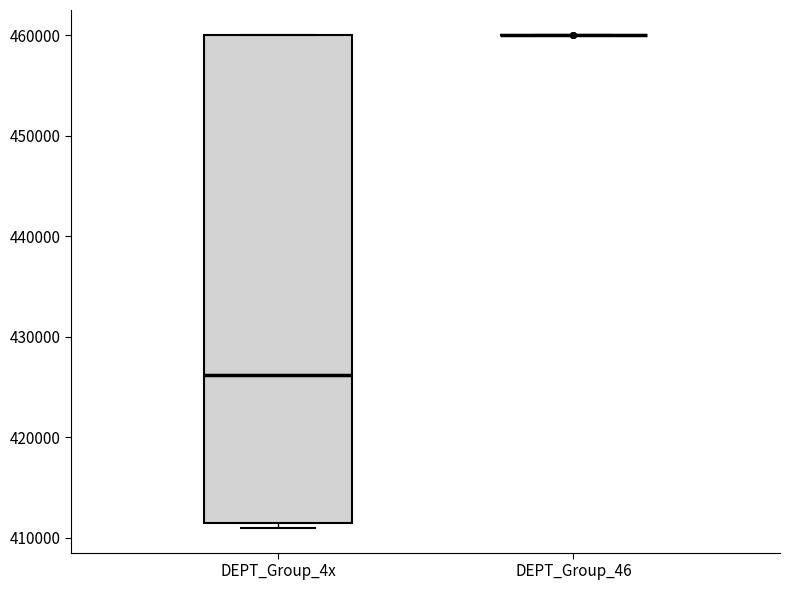

Reading left to right, transcribe this box plot: for each box, give where its median line is, the range the box spans, and where its two whiskers end, as read against the y-axis. The values are not printed on the chart, so give them approximately, as read against the axis.

DEPT_Group_4x: median 426000, box 411000 to 460000, whiskers 411000 (just below the box's lower edge) to 460000
DEPT_Group_46: box collapsed to a line at 460000, whiskers 460000 to 460000